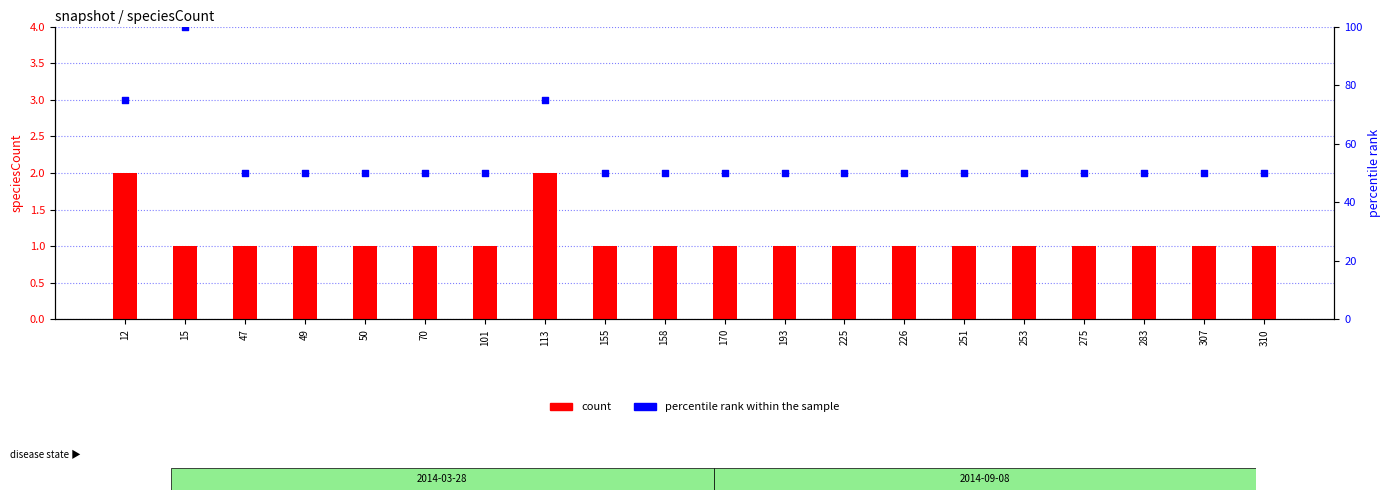

Which series contains the lowest Y value?

count